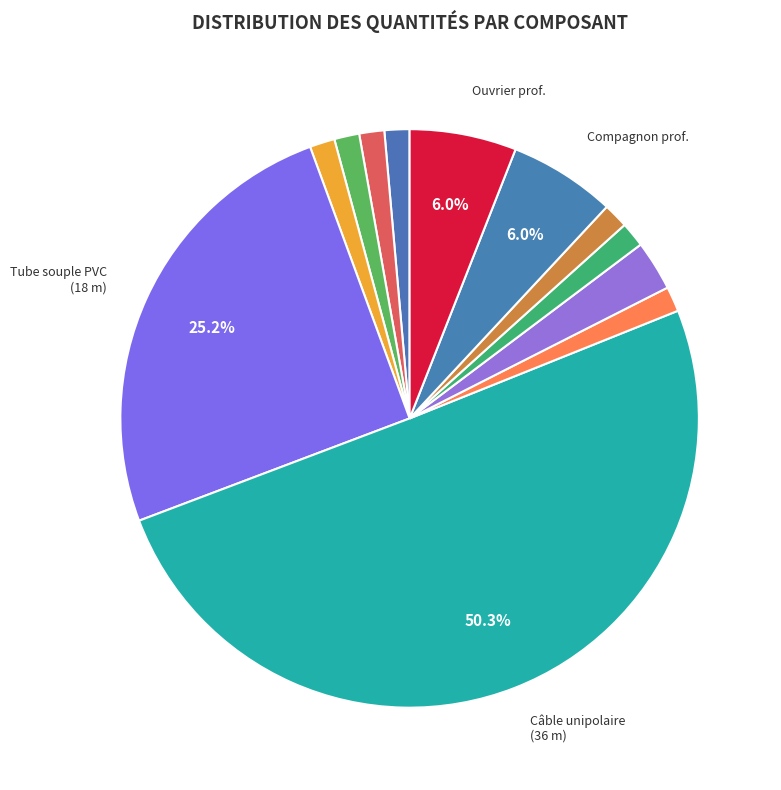

To the nearest percent, what is the difference between the largest and smallest slice percentages?

49%